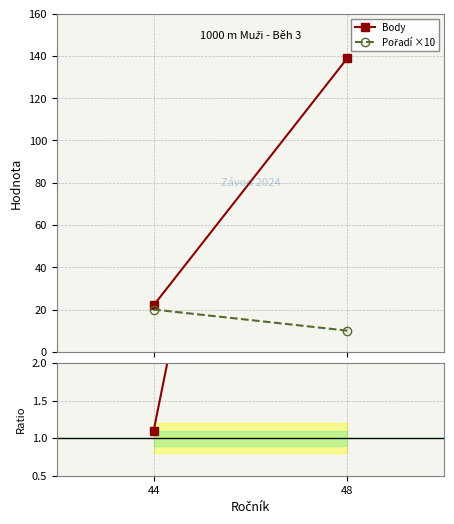

The value of Body / (Pořadí×10) at 44 is 1.6. True or false?

False